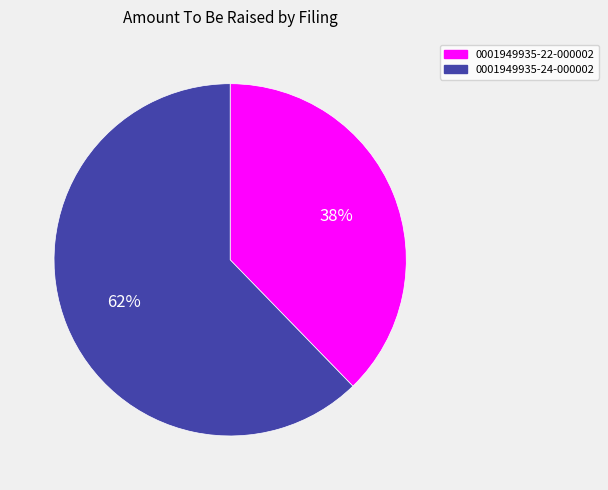

Is there any slice that represents more than half of the pie?

Yes